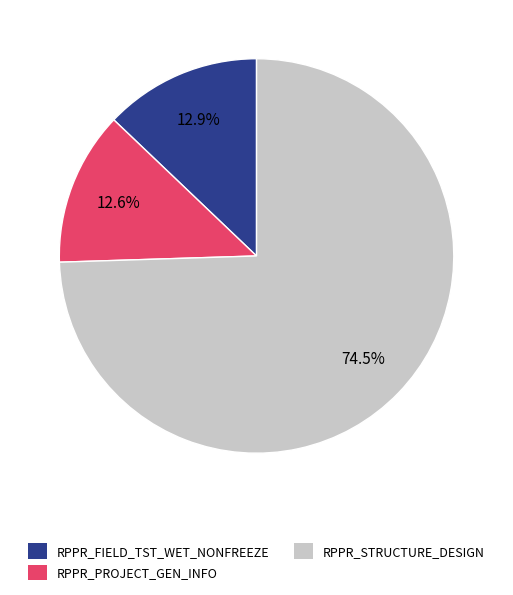

What is the largest slice in the pie chart?

RPPR_STRUCTURE_DESIGN